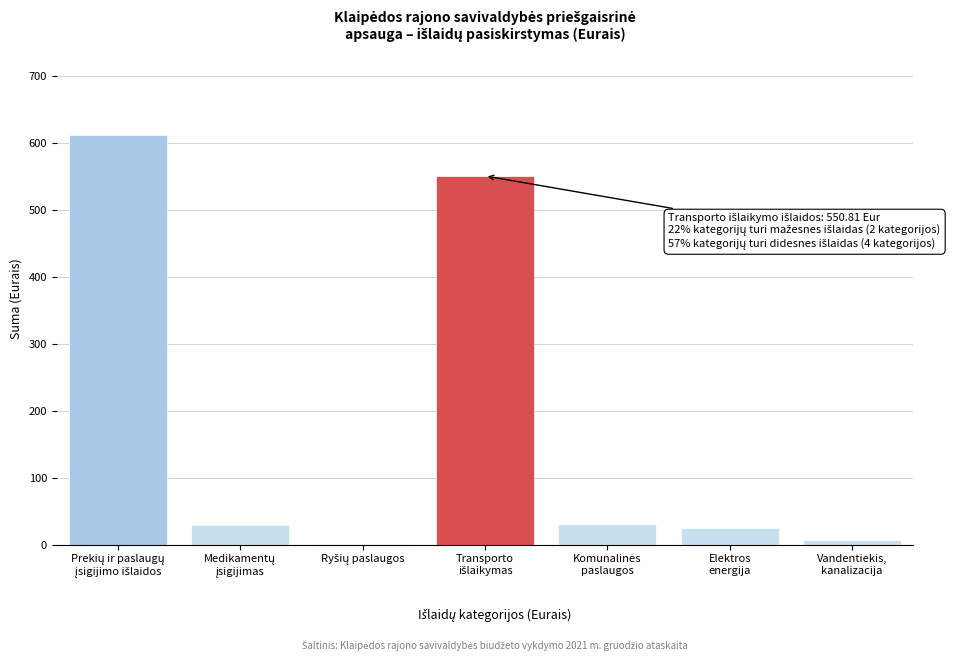

What is the maximum value shown in the chart?

611.8